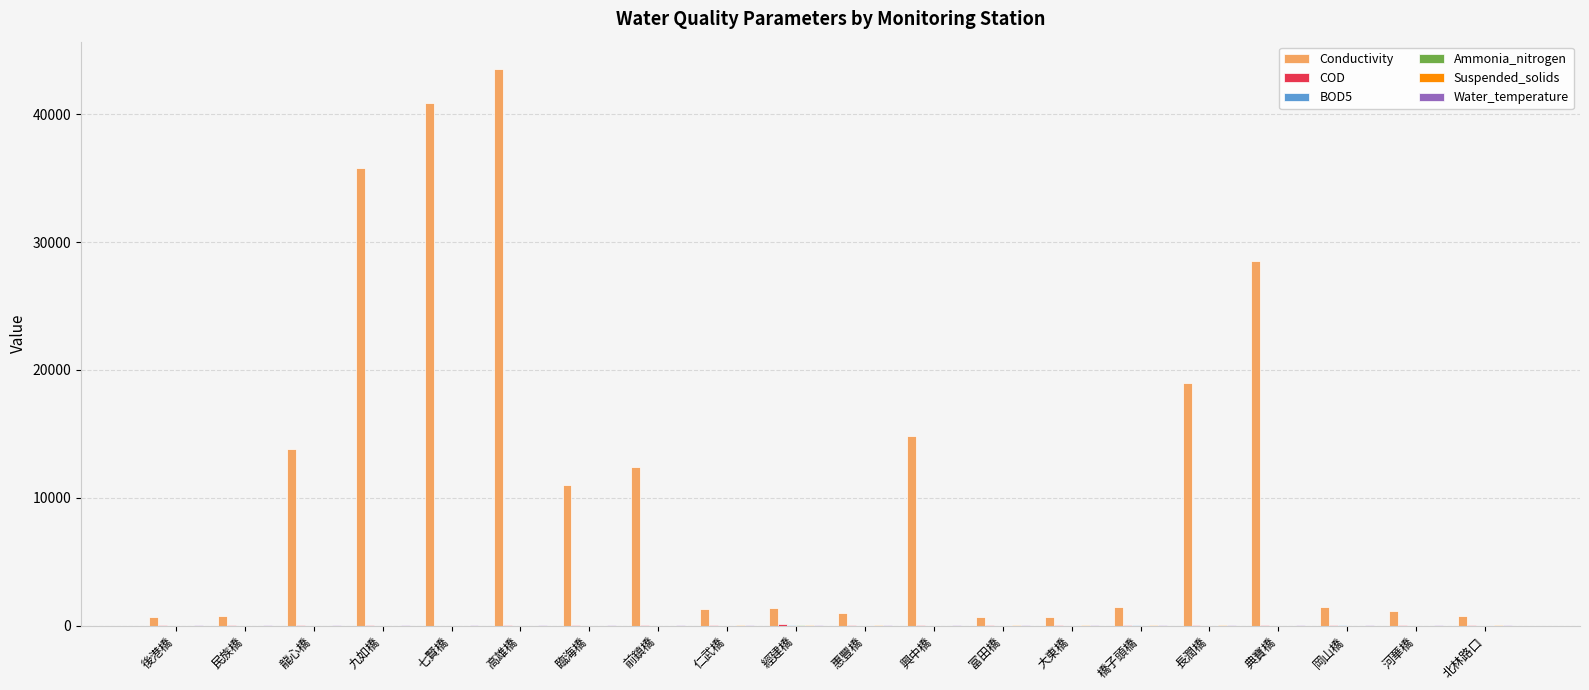

At which category is the sum across all series the highest?

高雄橋